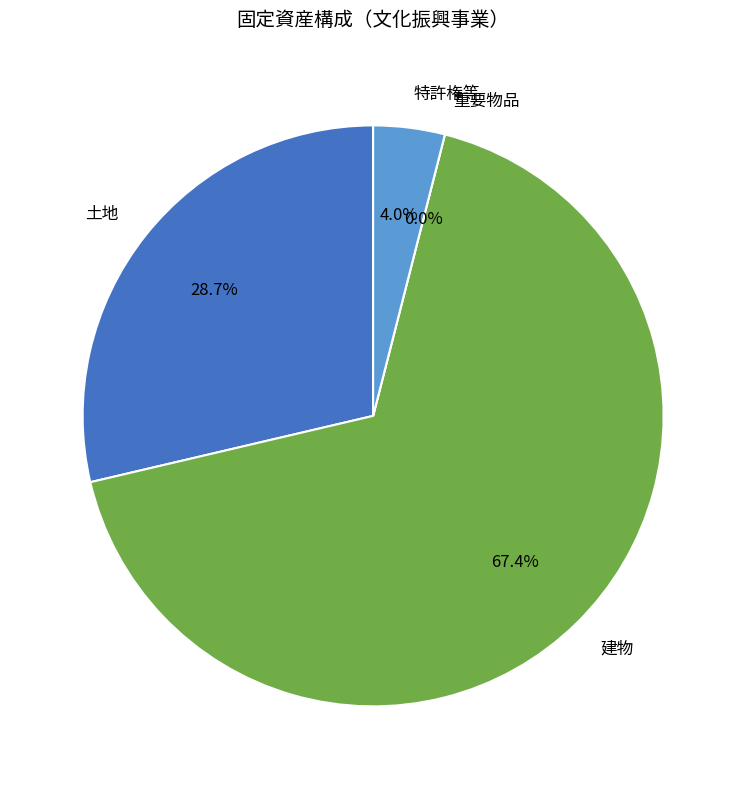

Does any single category account for the majority?

Yes